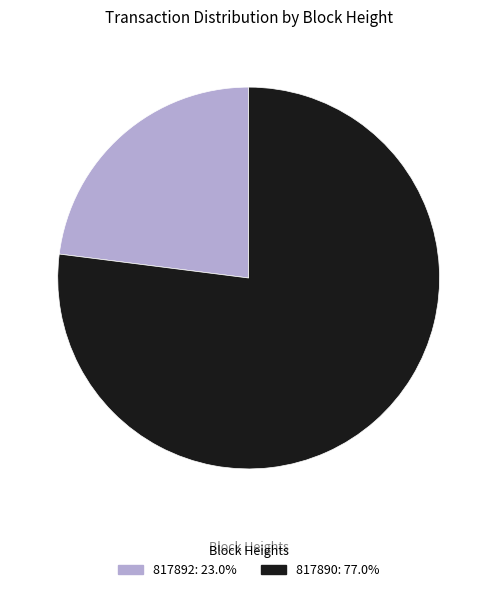

Does 817890 account for over 50% of the chart?

Yes